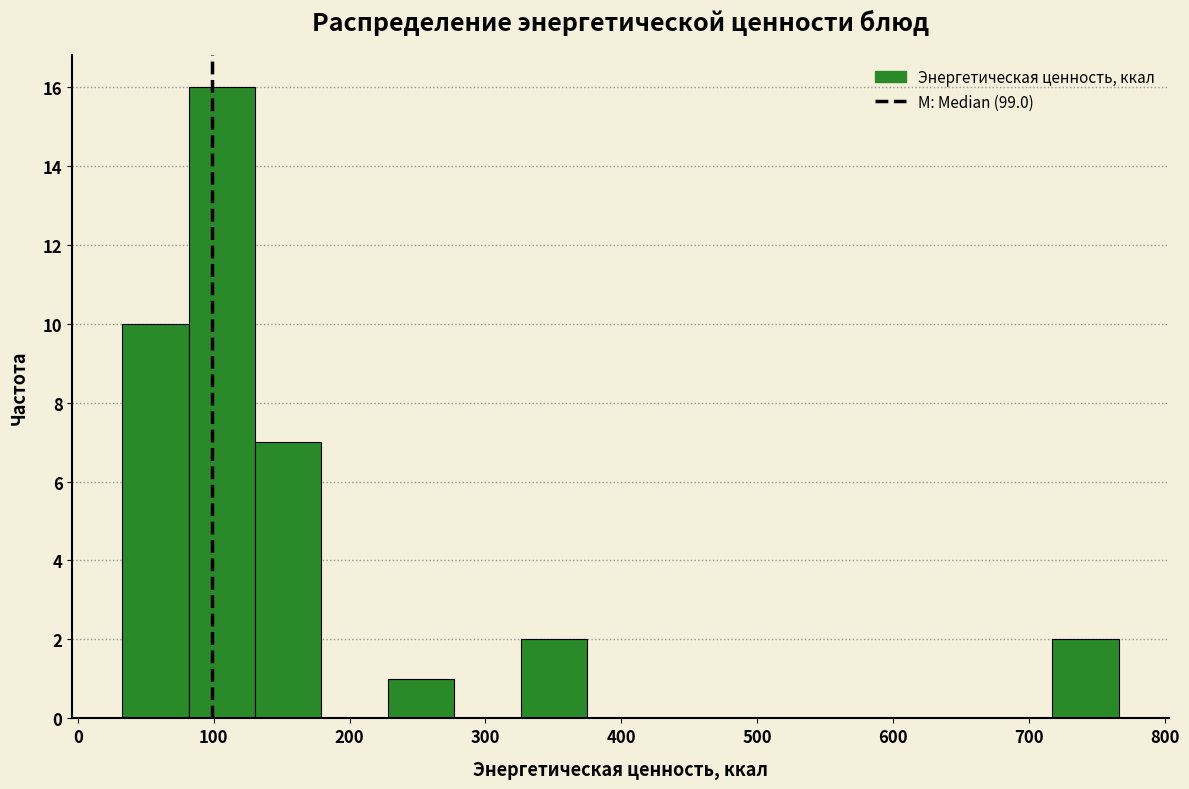

Reading left to right, transcribe this chart: for each bar, give the range it covers on the x-axis and its height. Neither the bar edges nor the heights are printed on the chart, so give them approximately, as read against the axes.

30 to 80: 10
80 to 130: 16
130 to 180: 7
180 to 230: 0
230 to 280: 1
280 to 330: 0
330 to 370: 2
370 to 420: 0
420 to 470: 0
470 to 520: 0
520 to 570: 0
570 to 620: 0
620 to 670: 0
670 to 720: 0
720 to 770: 2